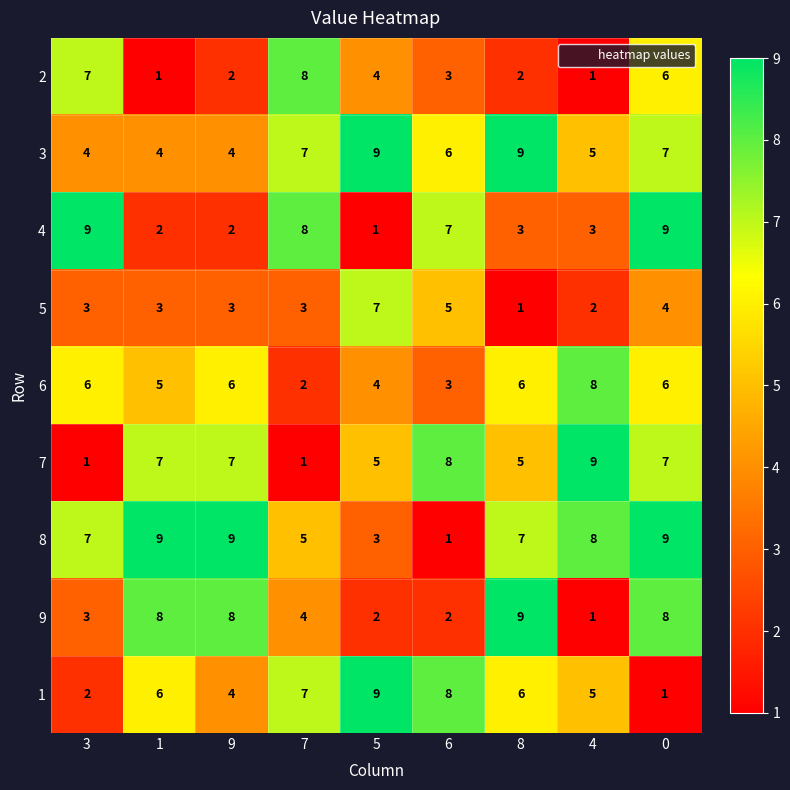

What is the minimum value for 3?

4